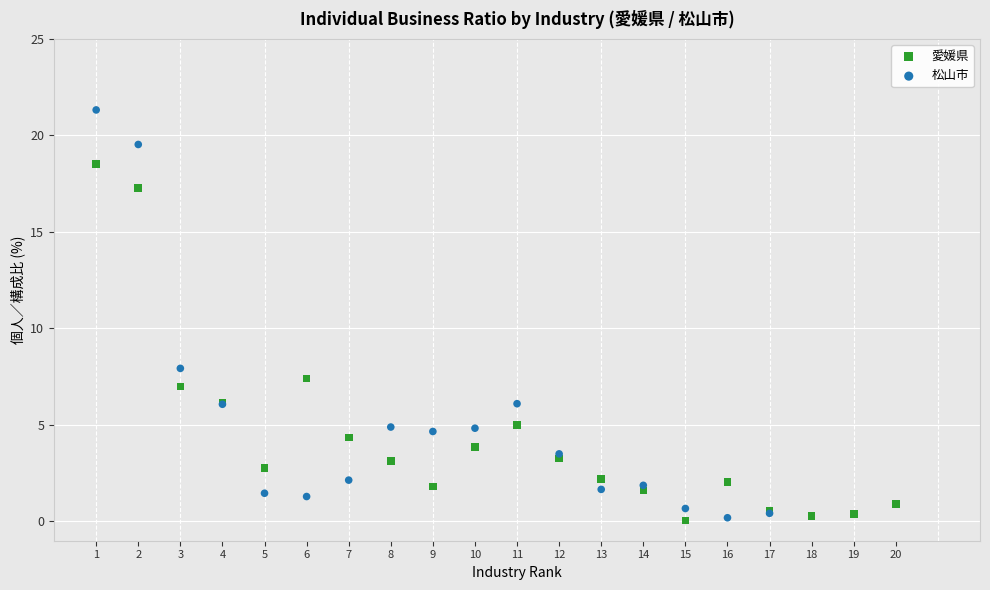

Which series contains the highest Y value?

松山市